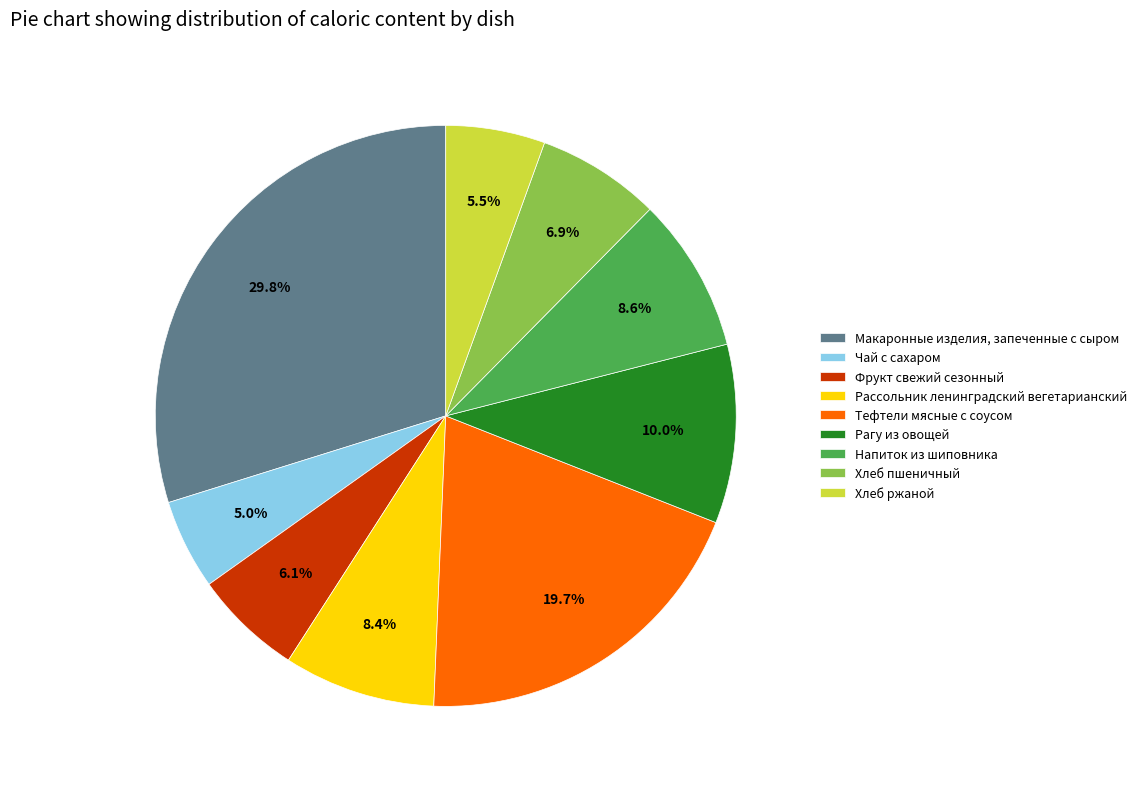

What is the total percentage of Рагу из овощей and Хлеб ржаной?

15.5%